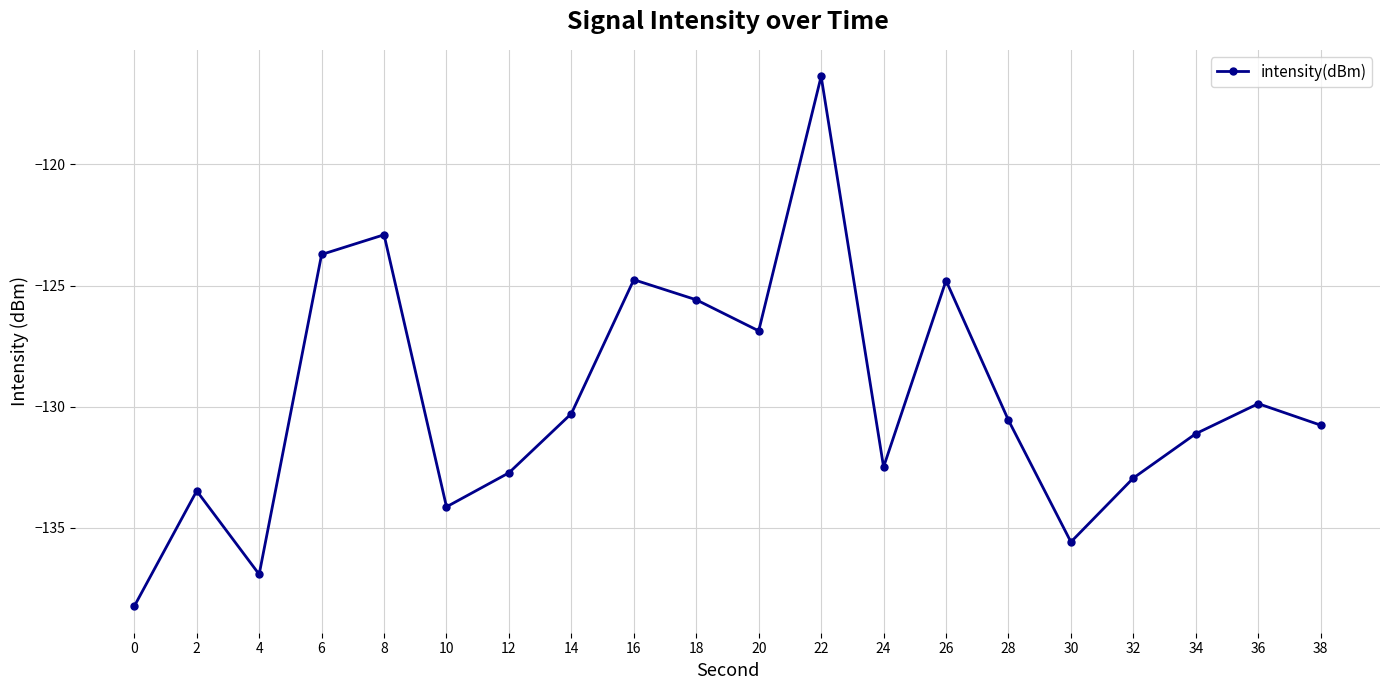

Is it true that the value at 4 is -136.9?

True